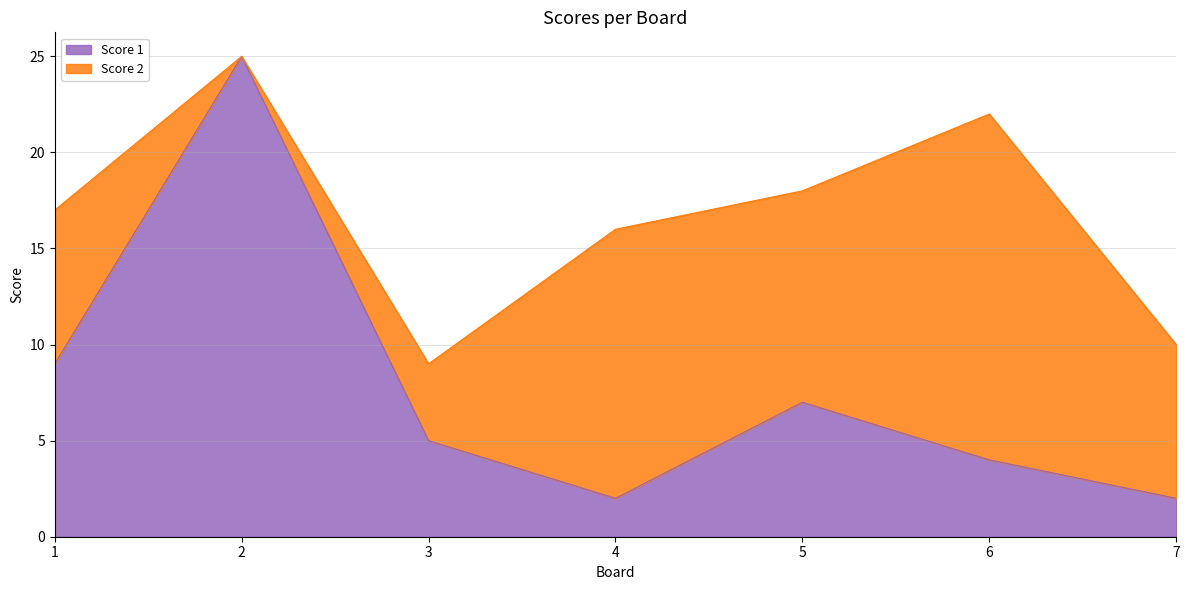

Which category has the lowest value across all series?

4